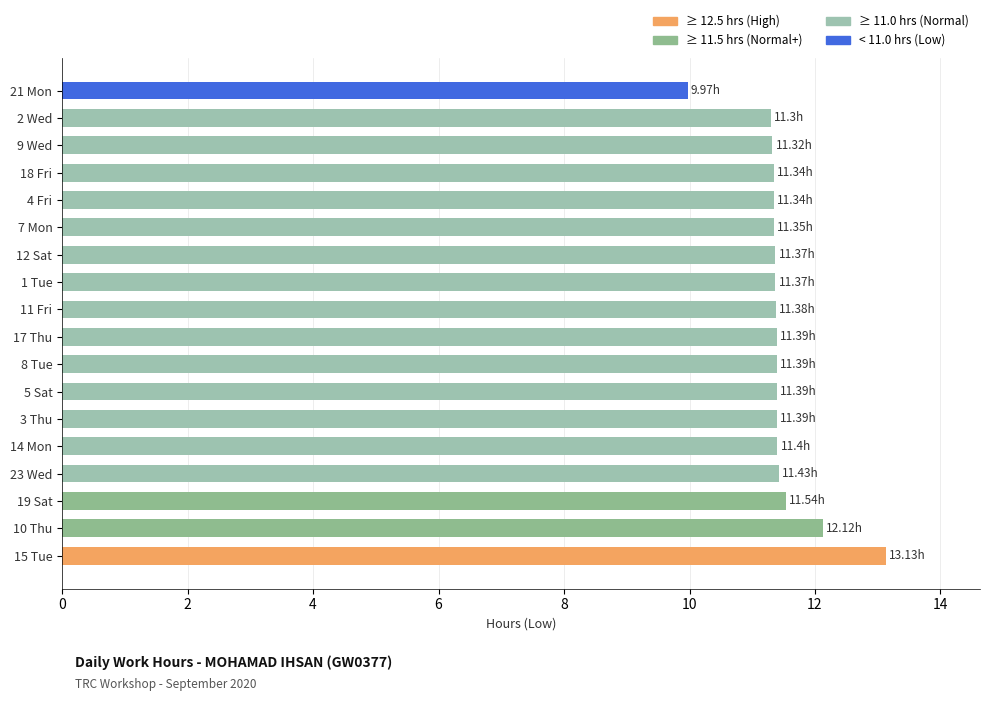

Are the bars grouped side by side (vs. stacked)?

No